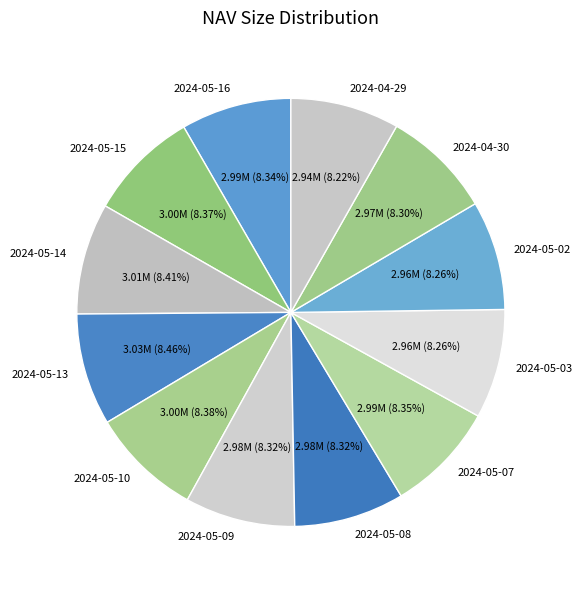

Does 2024-04-29 represent more than half of the total?

No